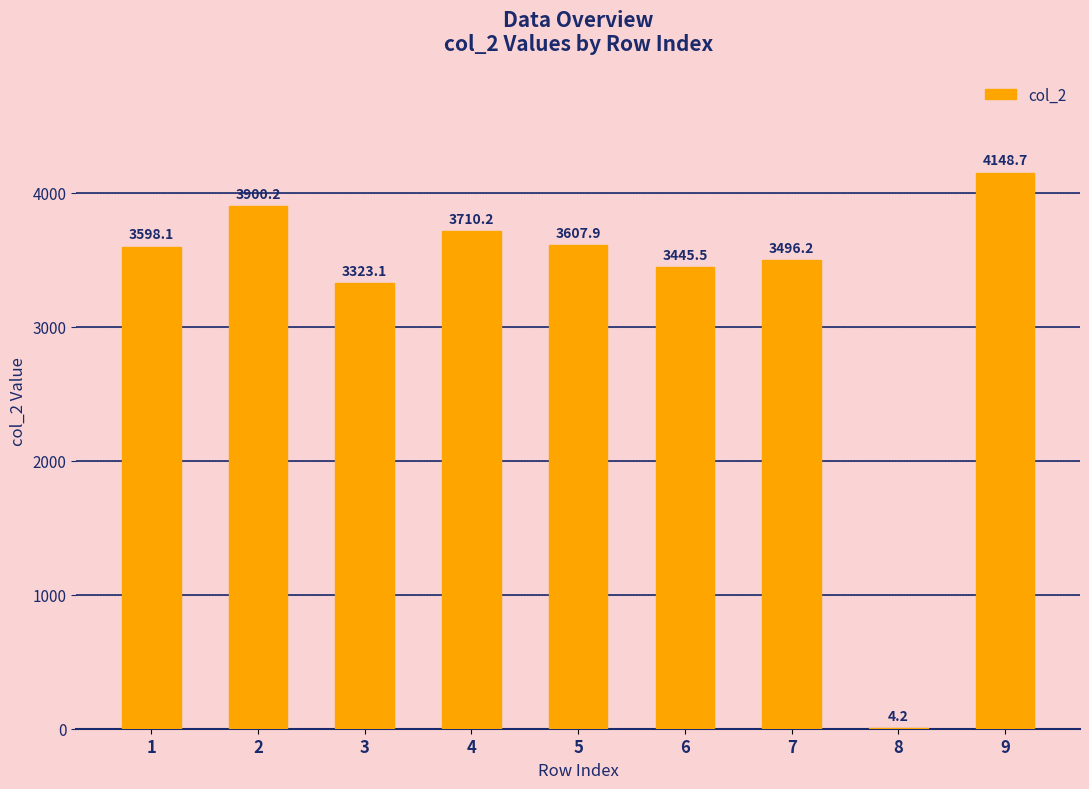

The value at 3 is 3323.1. True or false?

True